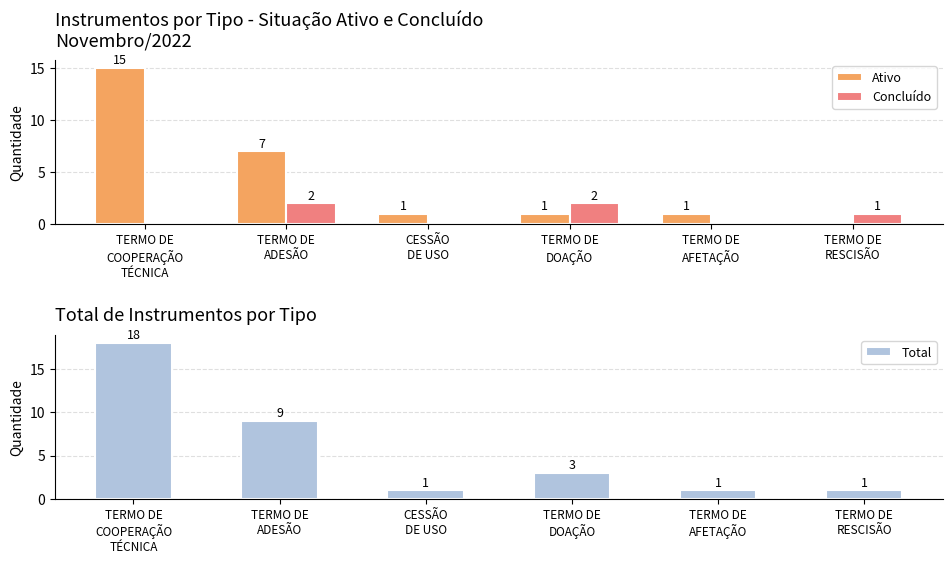

What is the maximum value shown in the chart?

18